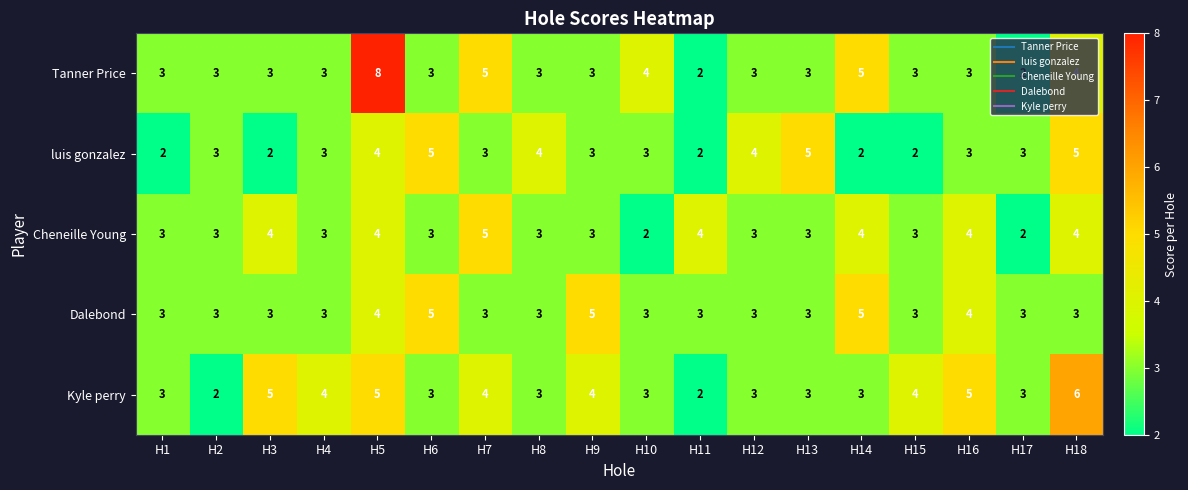

True or false: Dalebond has a value of 2 at H5.

False